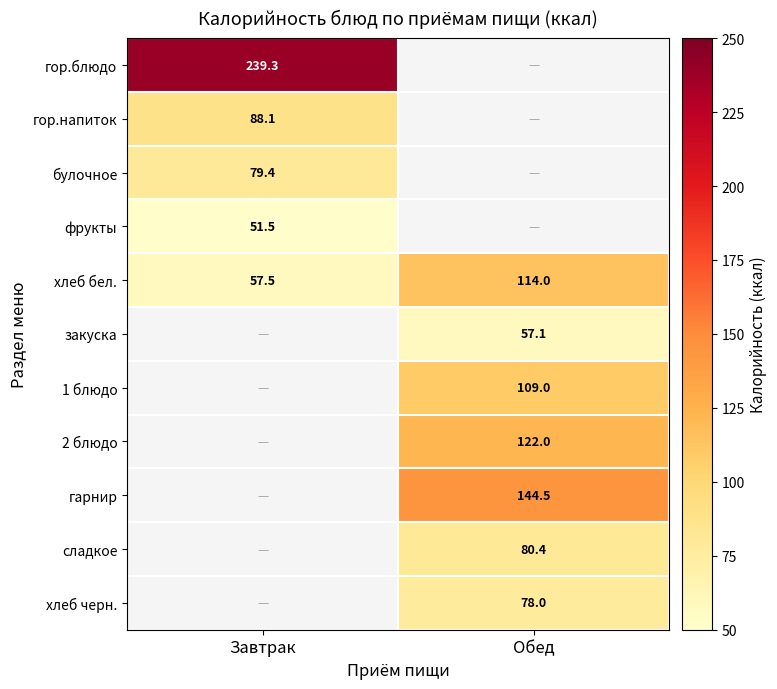

Which category has the highest value across all series?

Завтрак